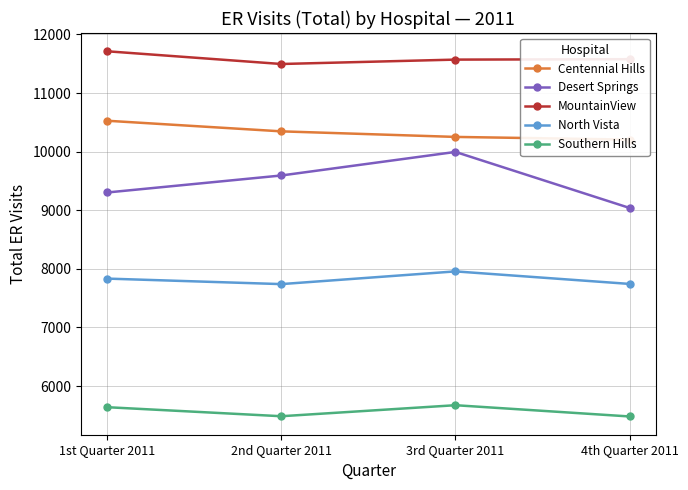

Reading right to left, list all the values displayed in this chart.

Centennial Hills: 10205	10251	10346	10527
Desert Springs: 9039	9995	9593	9303
MountainView: 11577	11570	11495	11712
North Vista: 7743	7957	7740	7834
Southern Hills: 5482	5674	5486	5640